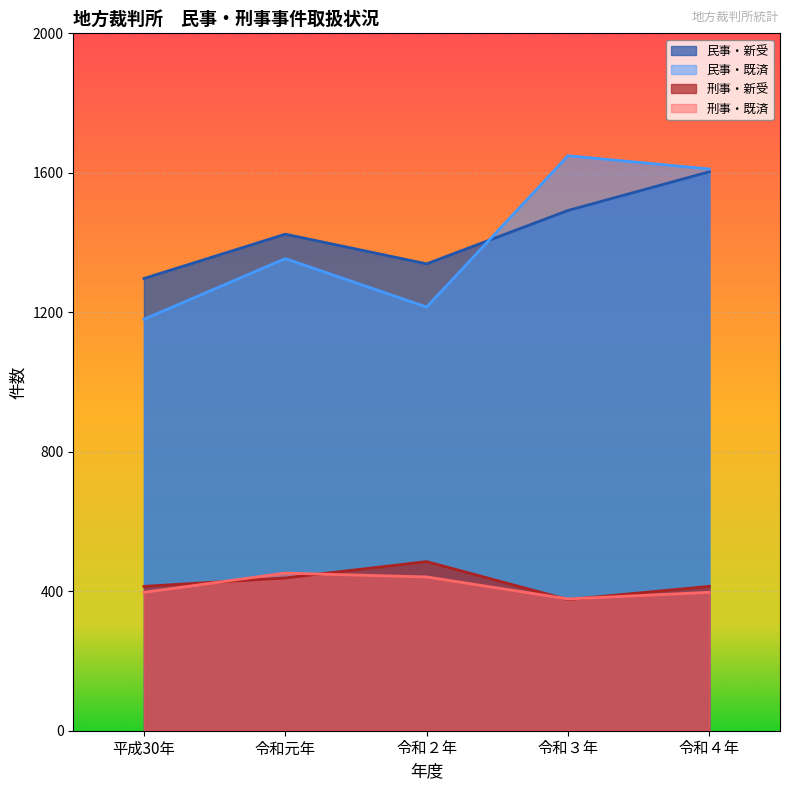

What is the label of the 2nd point from the left?

令和元年